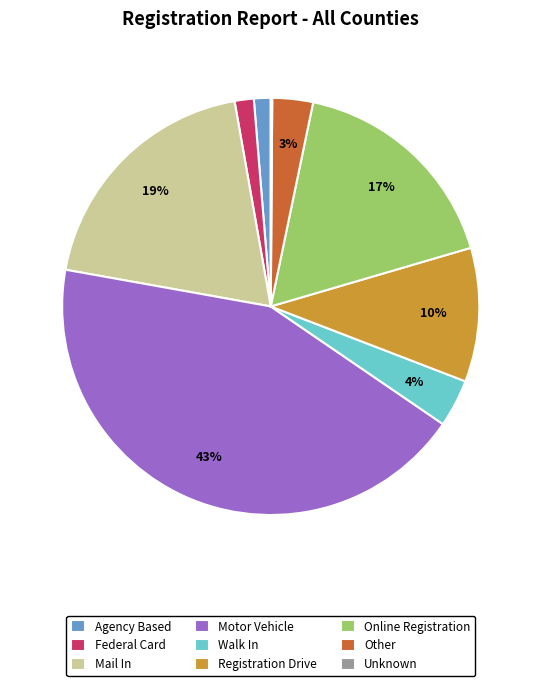

Which has a higher value, Mail In or Other?

Mail In